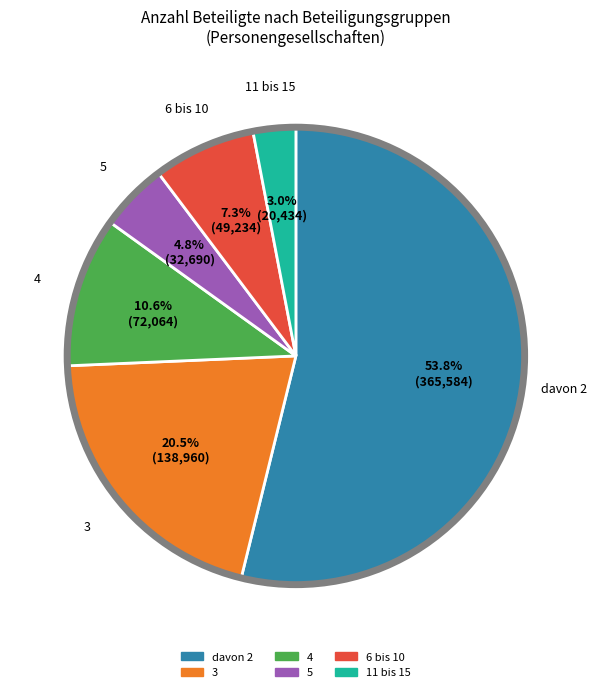

Count the number of slices in the pie.

6